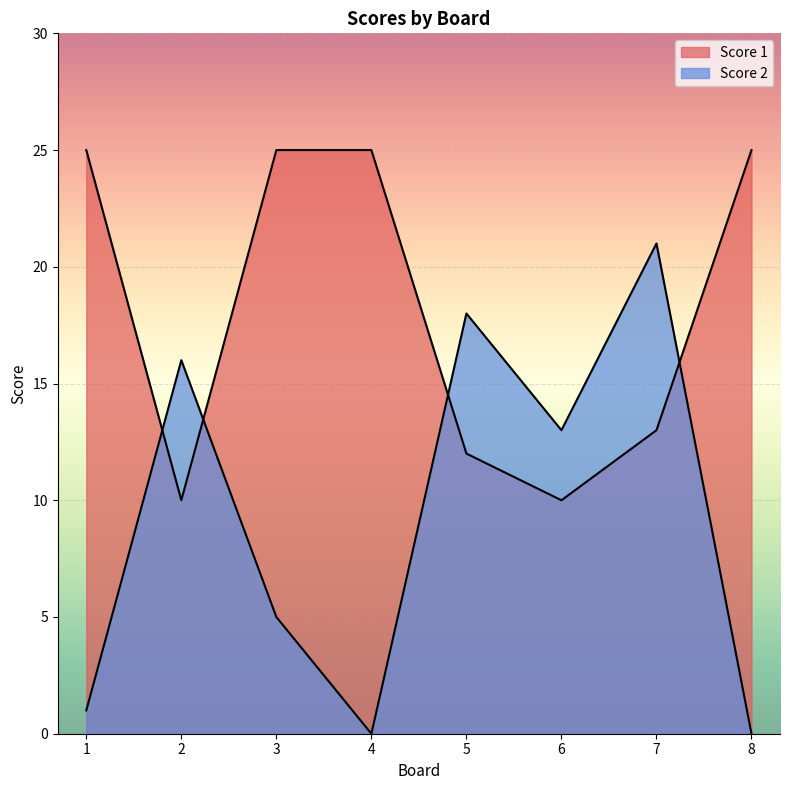

Where does the Score 2 series first go above 13?

2